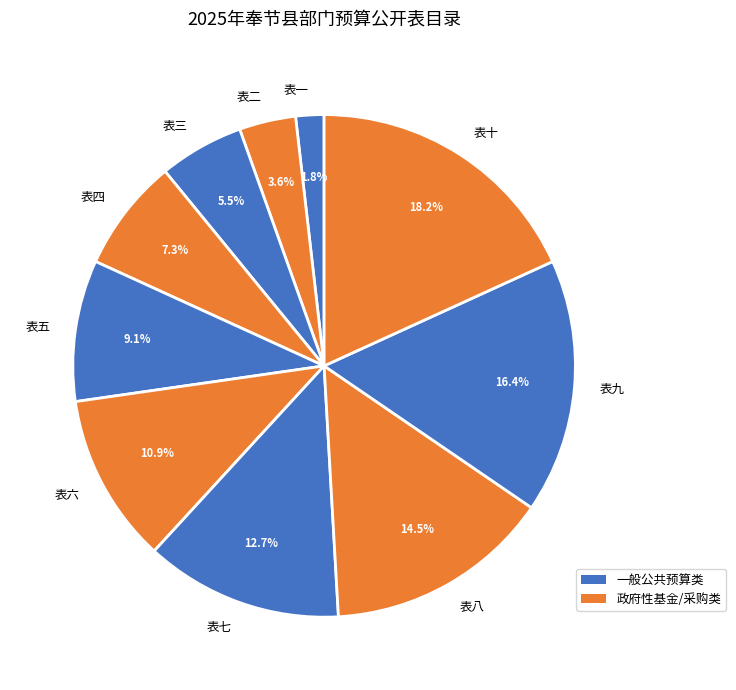

True or false: 表四 accounts for 7% of the total.

True